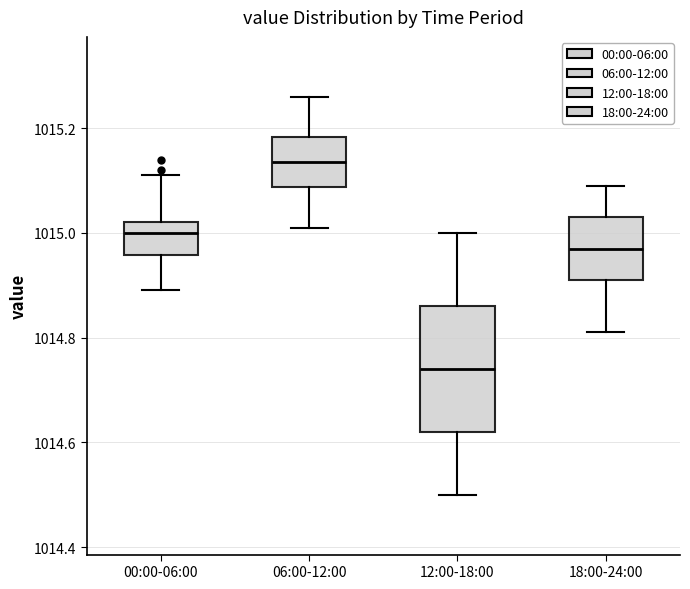

Which box has the highest median line?

06:00-12:00